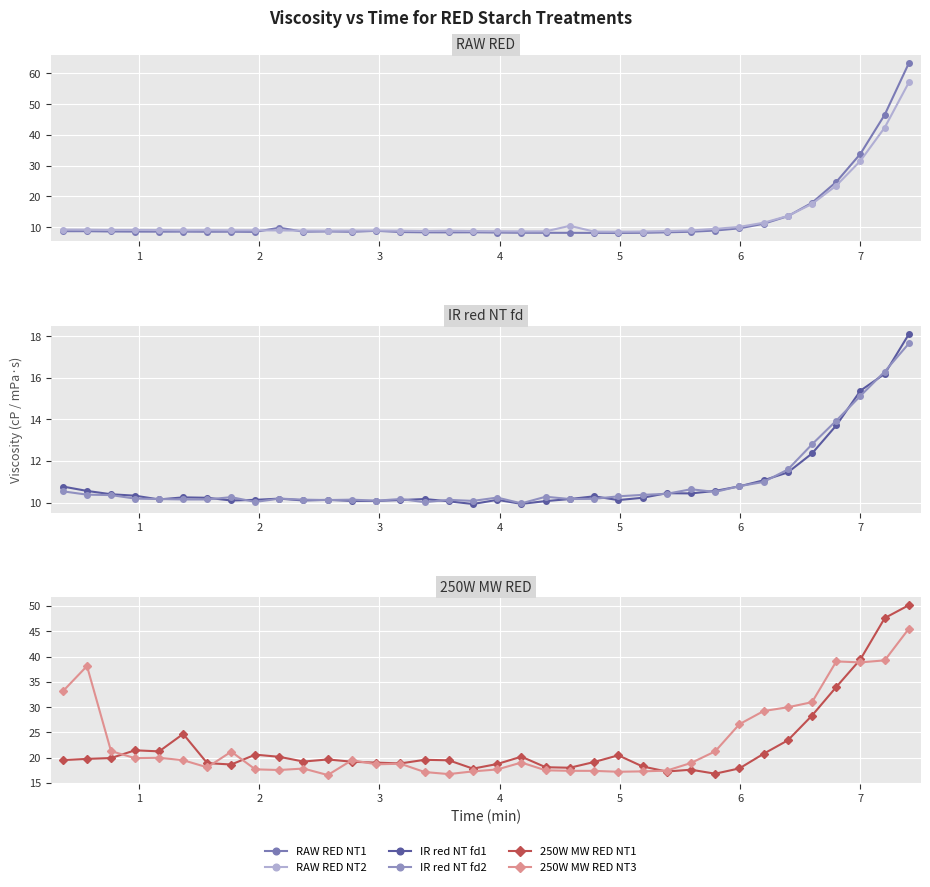

What are all the series names shown in the legend?

RAW RED NT1, RAW RED NT2, IR red NT fd1, IR red NT fd2, 250W MW RED NT1, 250W MW RED NT3